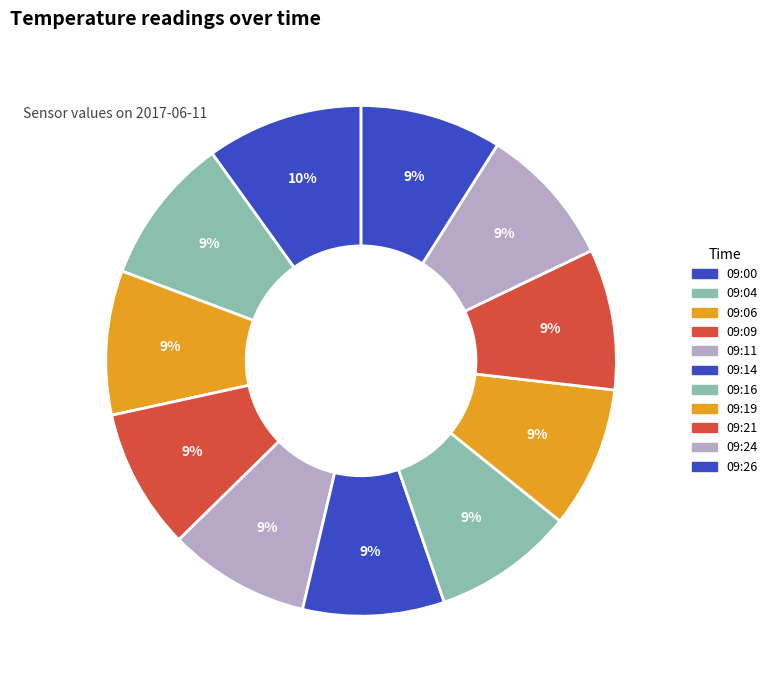

True or false: 09:19 accounts for 23% of the total.

False